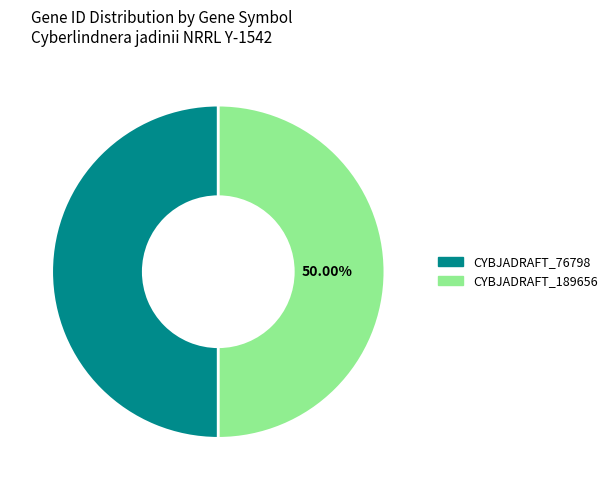

Is the sum of CYBJADRAFT_76798 and CYBJADRAFT_189656 greater than half?

Yes